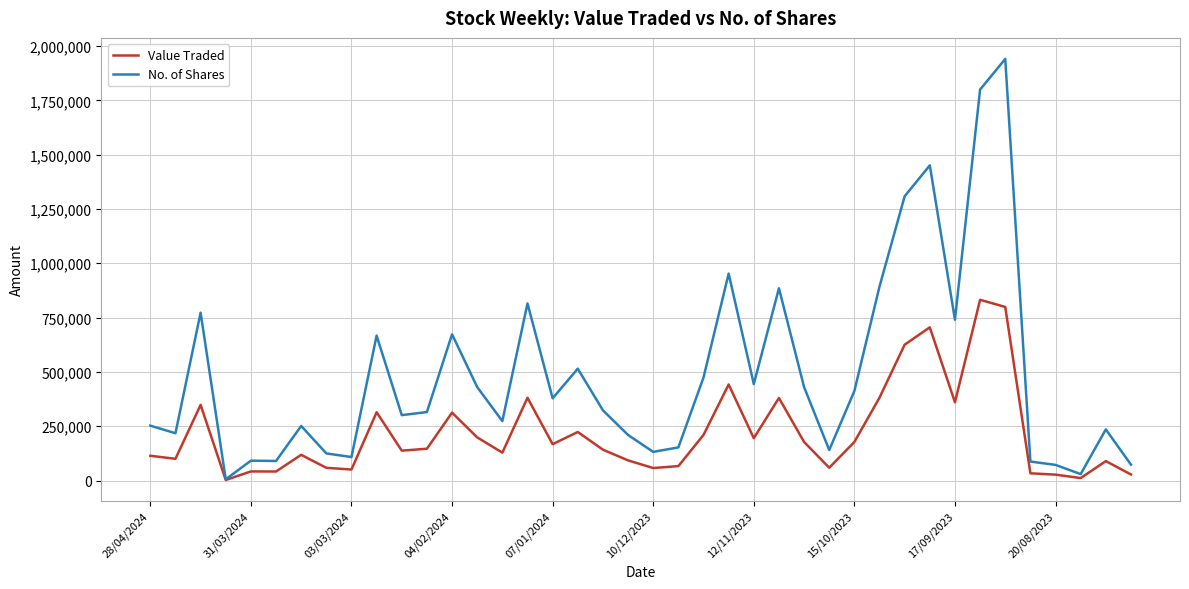

Is this an area chart (filled region under the line)?

No